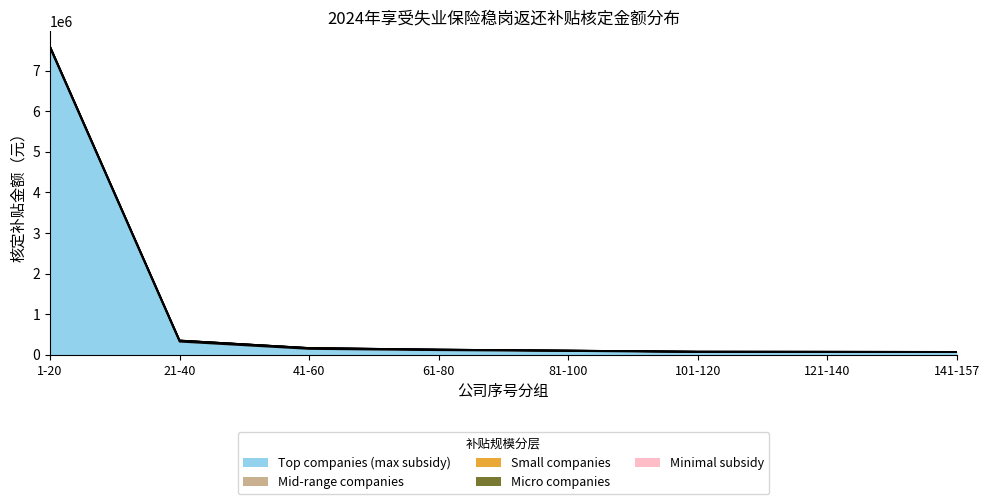

True or false: Micro companies and Small companies intersect in this chart.

False